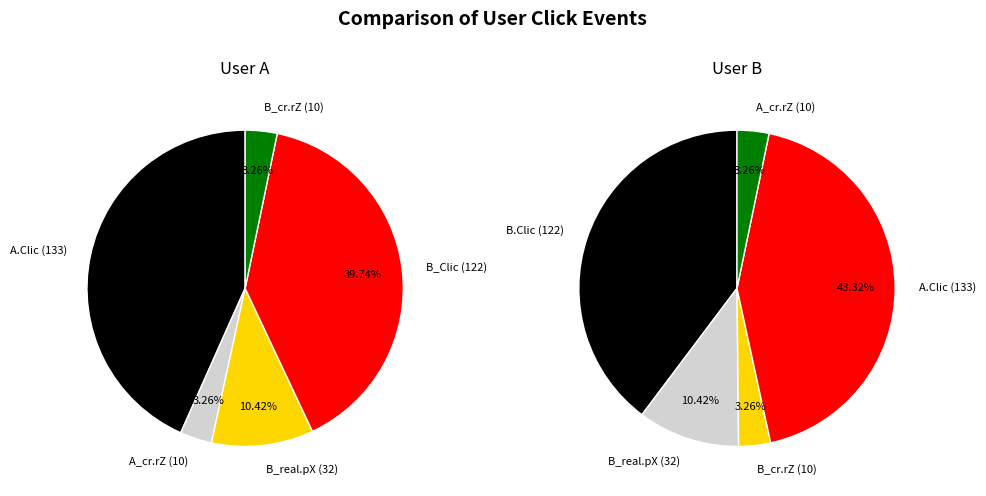

Is it true that 2 is 0% of the pie?

True